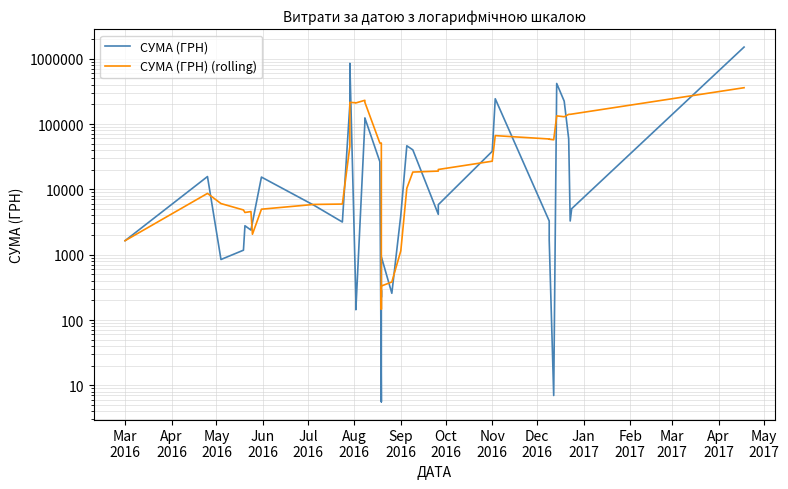

Count the number of categories in the chart.

40